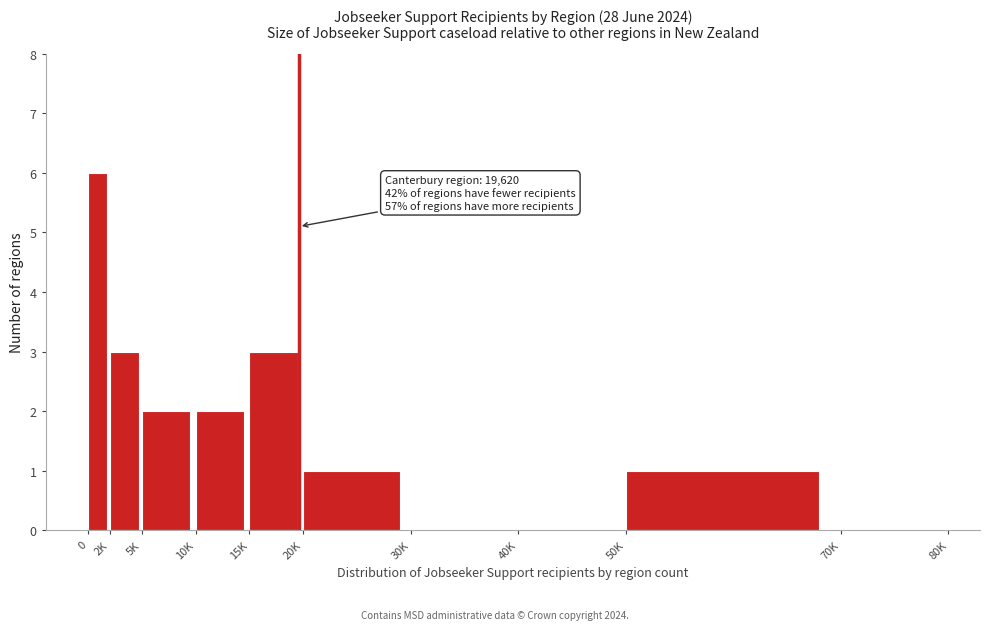

Reading left to right, what are all the values shown in this chart?

0=6	2K=3	5K=2	10K=2	15K=3	20K=1	30K=0	40K=0	50K=1	70K=0